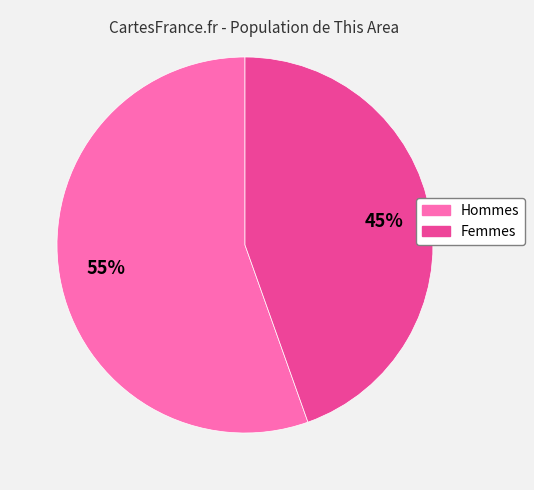

Which slice is the largest?

Hommes